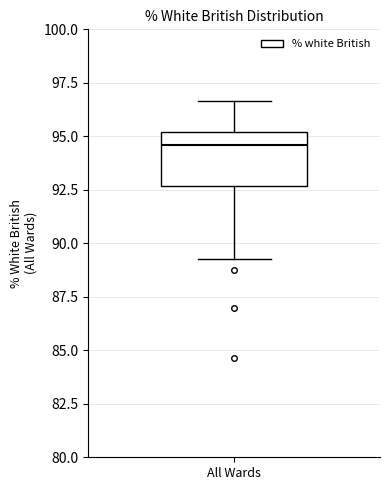

Read this box plot against the y-axis: the position of the median line, the range covered by the box, and the ends of both whiskers. The values are not printed on the chart, so give them approximately, as read against the axis.

median 94.5, box 92.5 to 95.0, whiskers 89.5 to 96.5